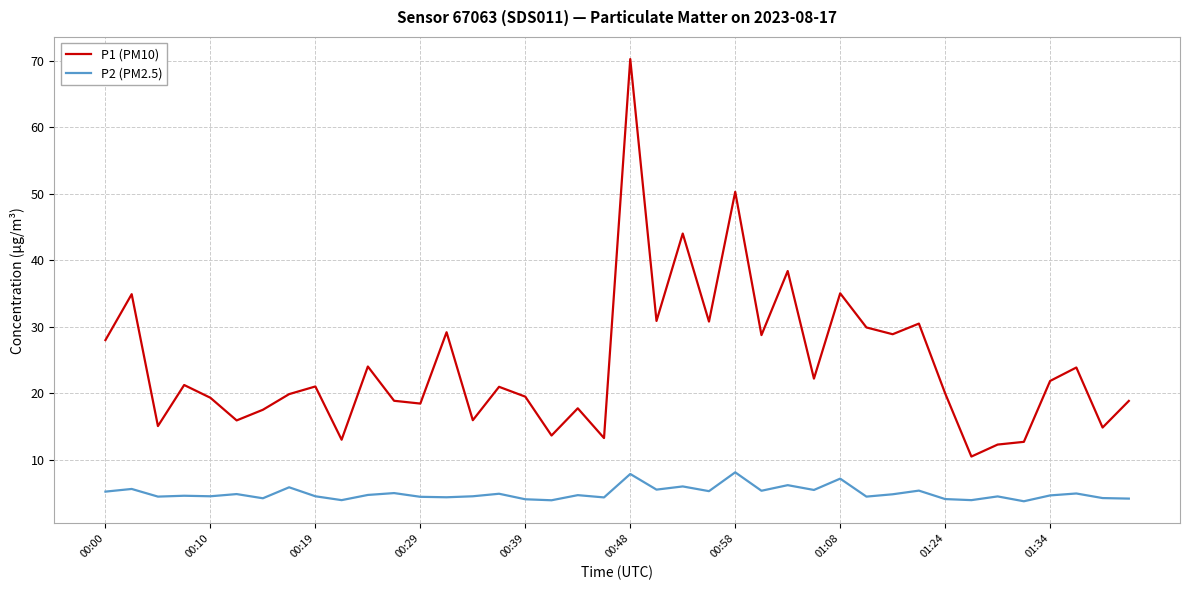

What is the highest value of the P2 (PM2.5) series?

8.2